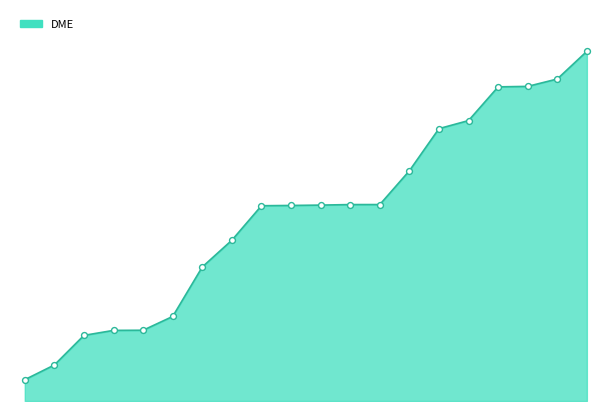

Is this an area chart (filled region under the line)?

Yes